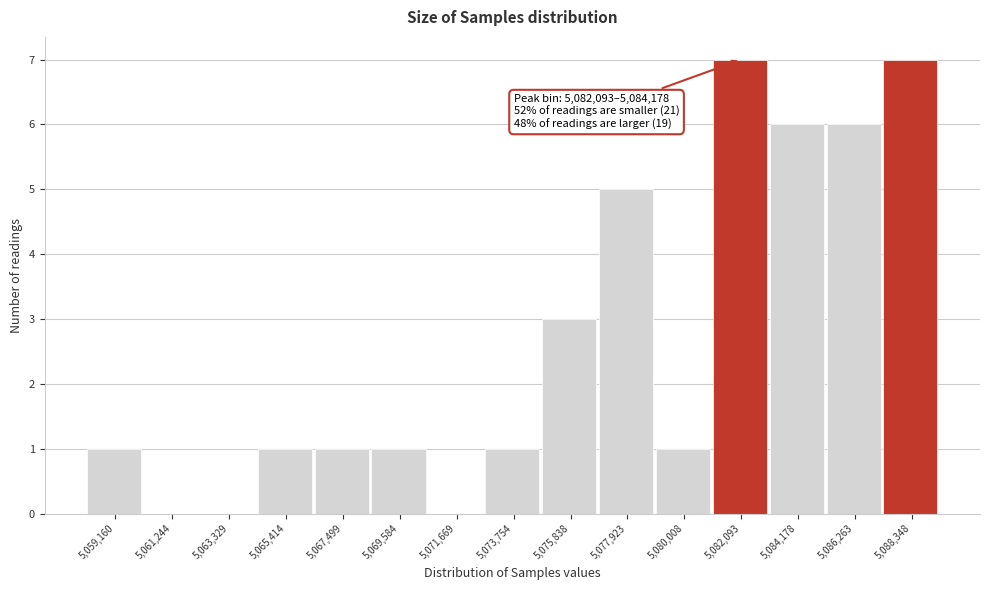

Reading left to right, transcribe all the data shown in this chart.

5,059,160=1	5,061,244=0	5,063,329=0	5,065,414=1	5,067,499=1	5,069,584=1	5,071,669=0	5,073,754=1	5,075,838=3	5,077,923=5	5,080,008=1	5,082,093=7	5,084,178=6	5,086,263=6	5,088,348=7